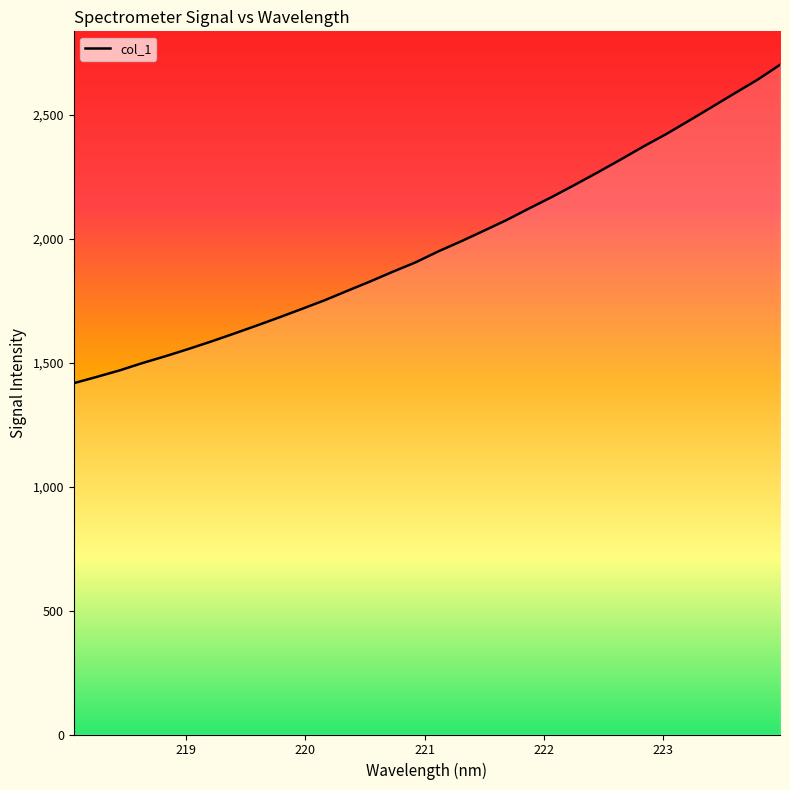

What is the difference between the maximum and minimum values?

1284.9